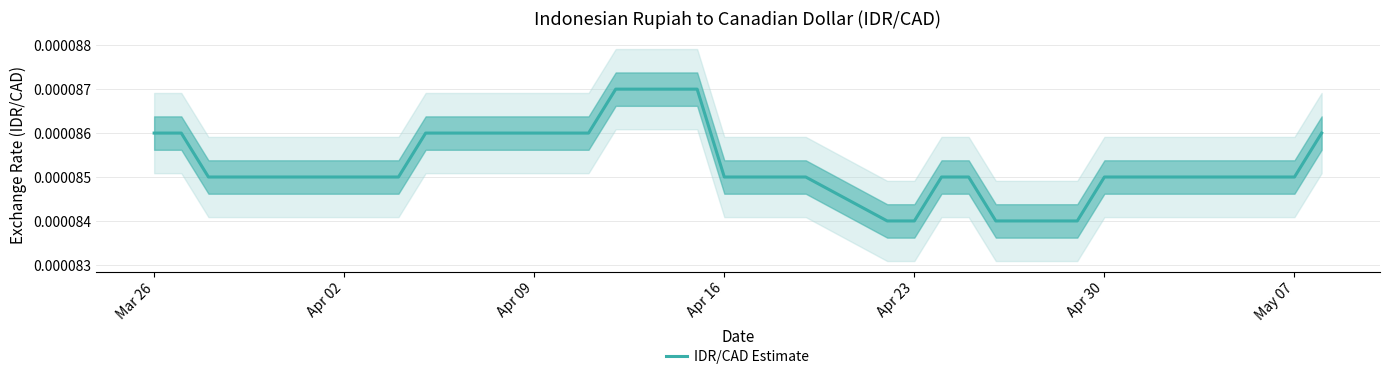

True or false: the data shows 0.0 at 25.

False